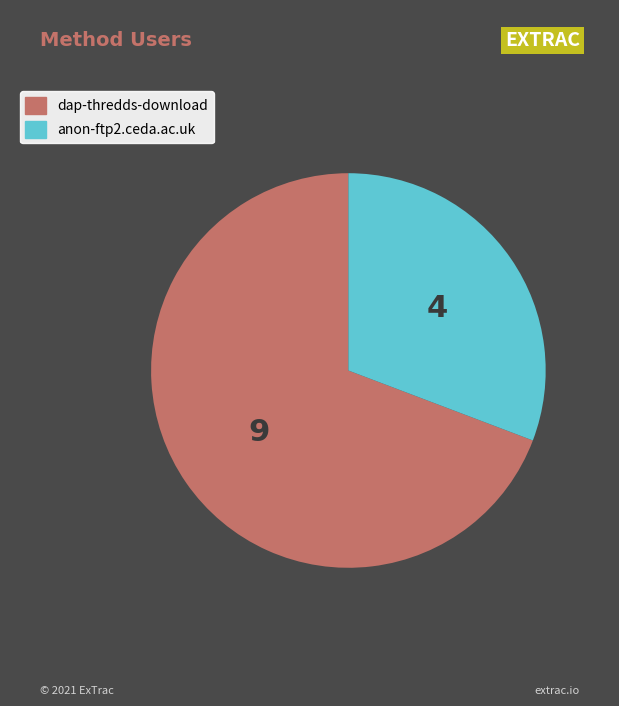

How many slices are in this pie chart?

2